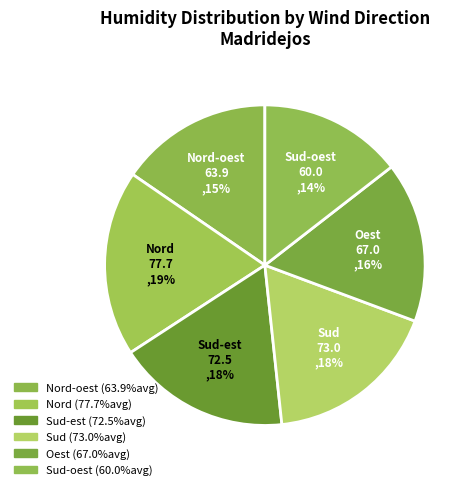

Is the sum of Nord-oest and Sud-est greater than half?

No